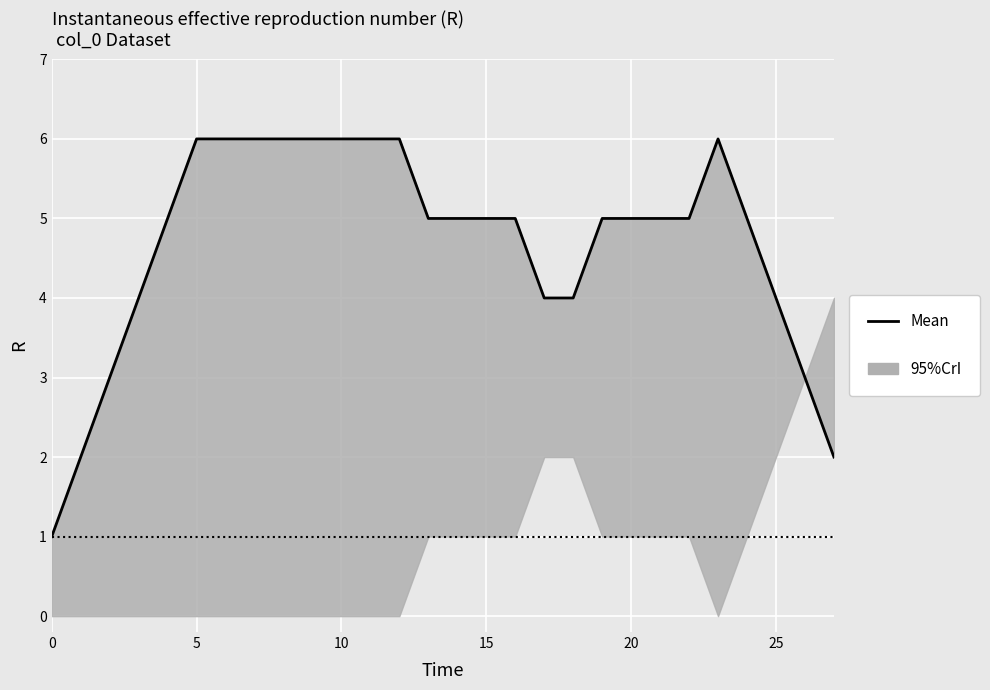

What is the greatest value displayed?

6